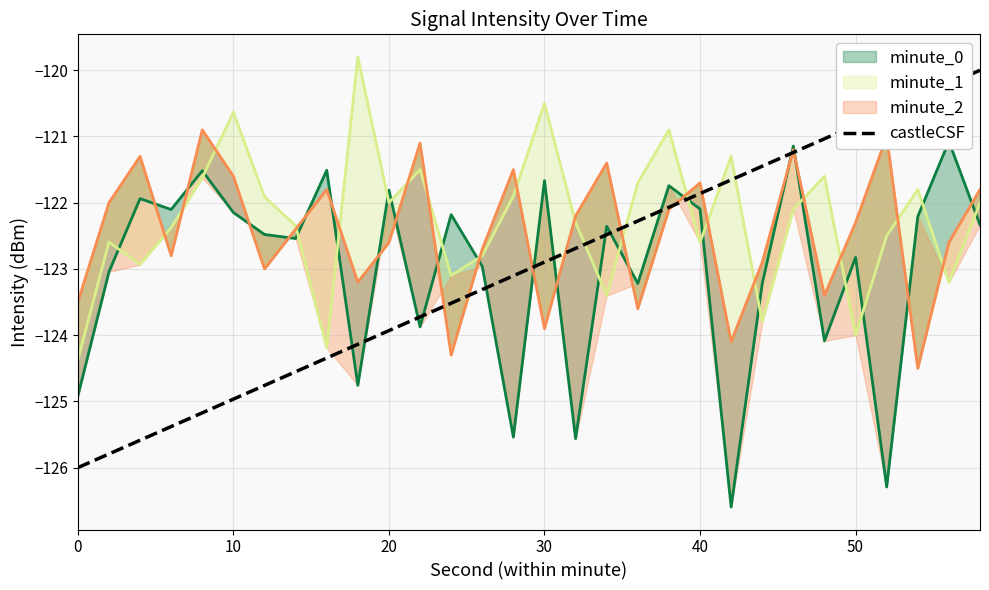

What is the lowest value of the castleCSF series?

-126.0